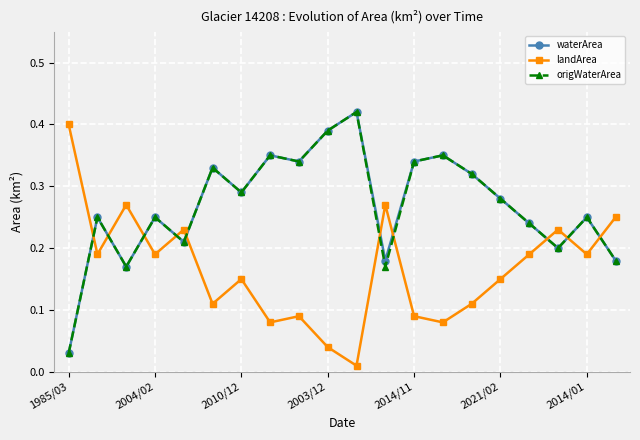

At how many categories does at least one series exceed 0?

20